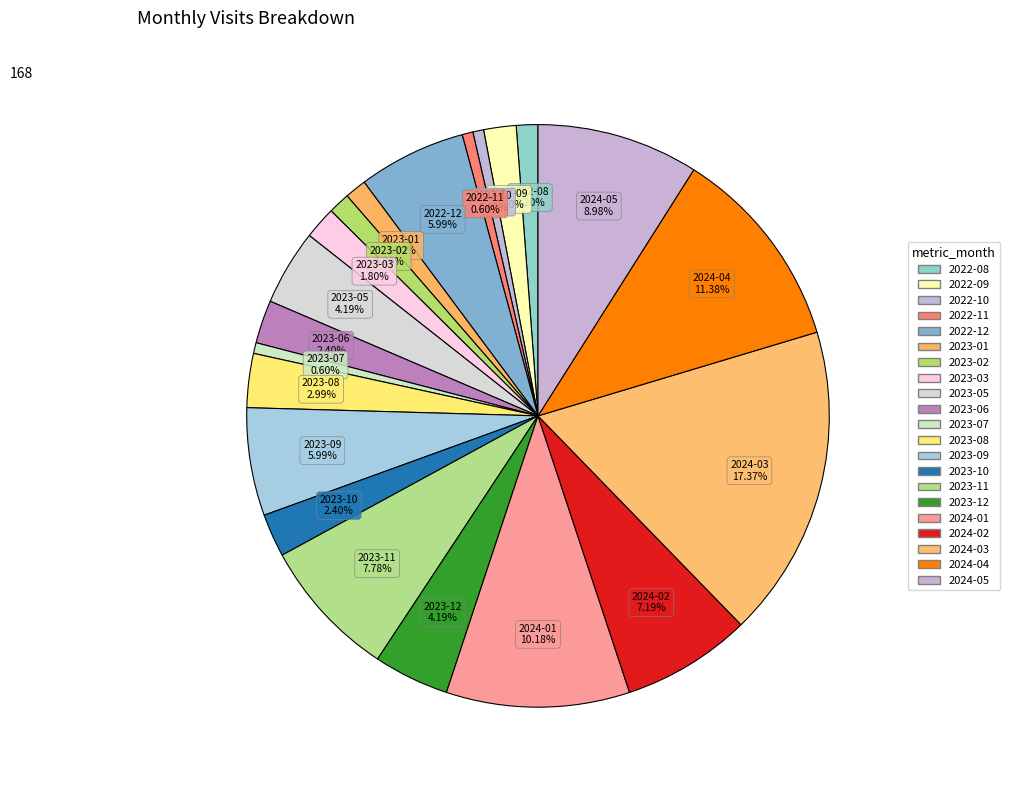

To the nearest percent, what is the difference between the 2022-10 and 2022-09 slice percentages?

1%